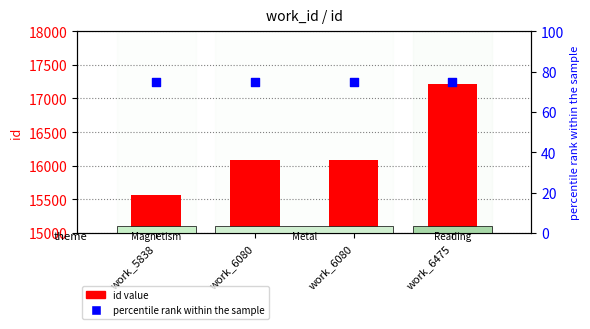

Which series contains the highest Y value?

id value